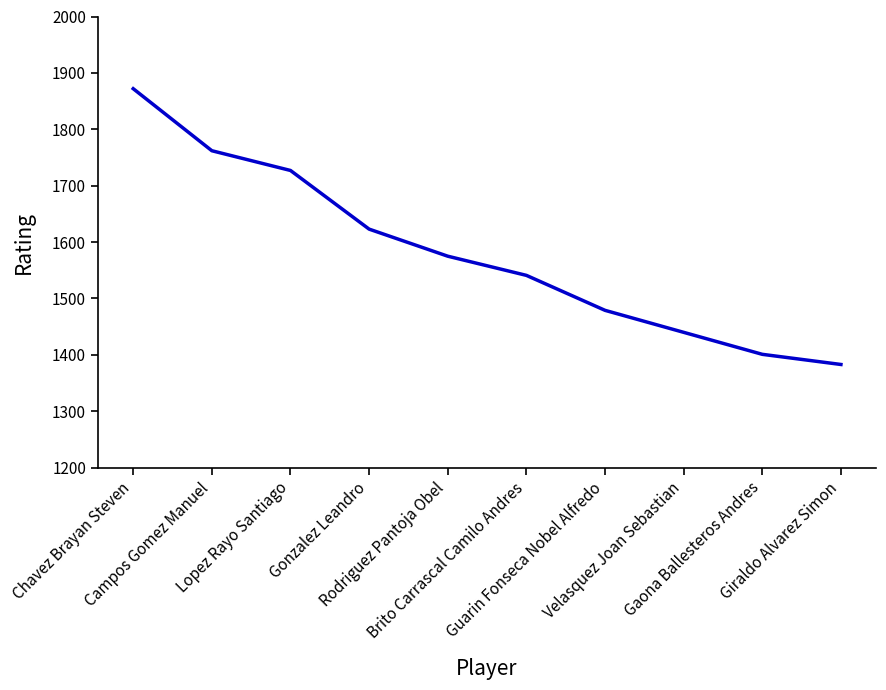

At which label does the data first exceed 1575?

Chavez Brayan Steven